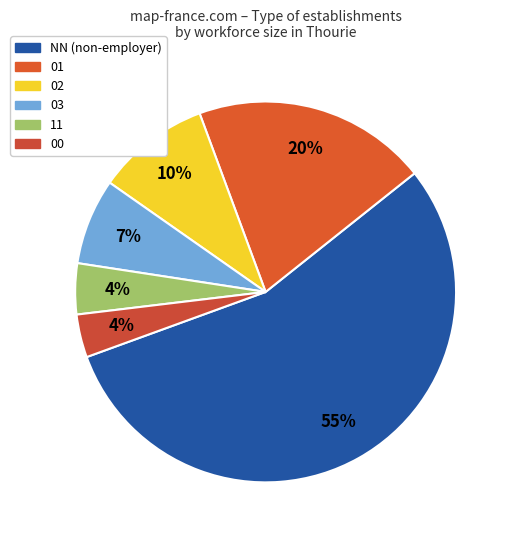

How many segments does this pie chart have?

6